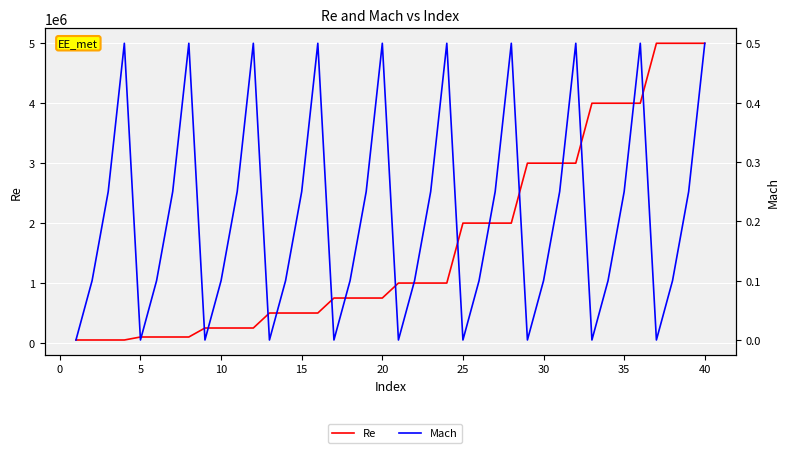

True or false: Re and Mach intersect in this chart.

False